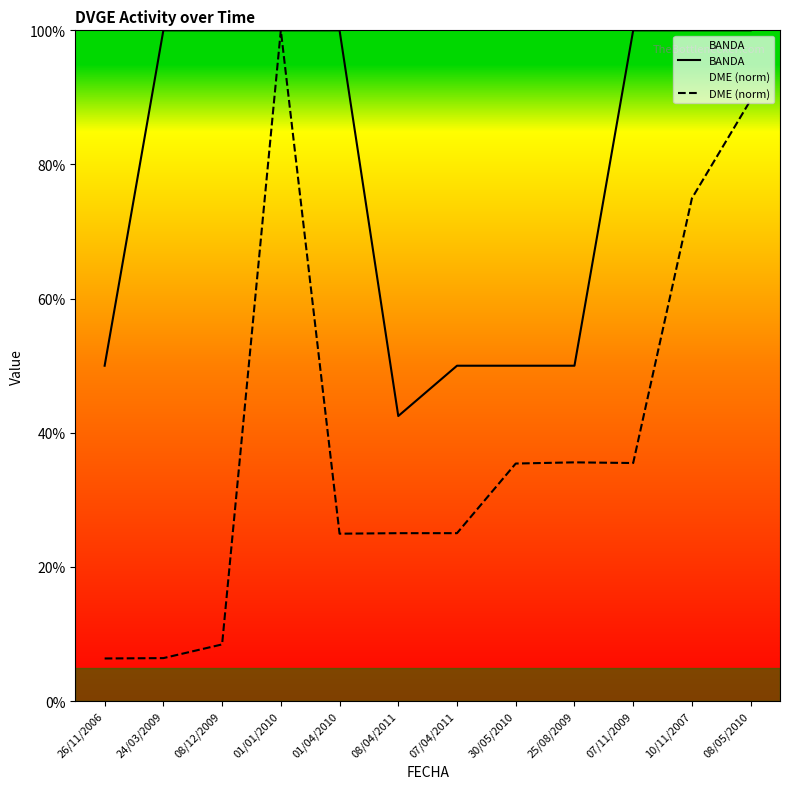

Which label corresponds to the largest value in the chart?

24/03/2009